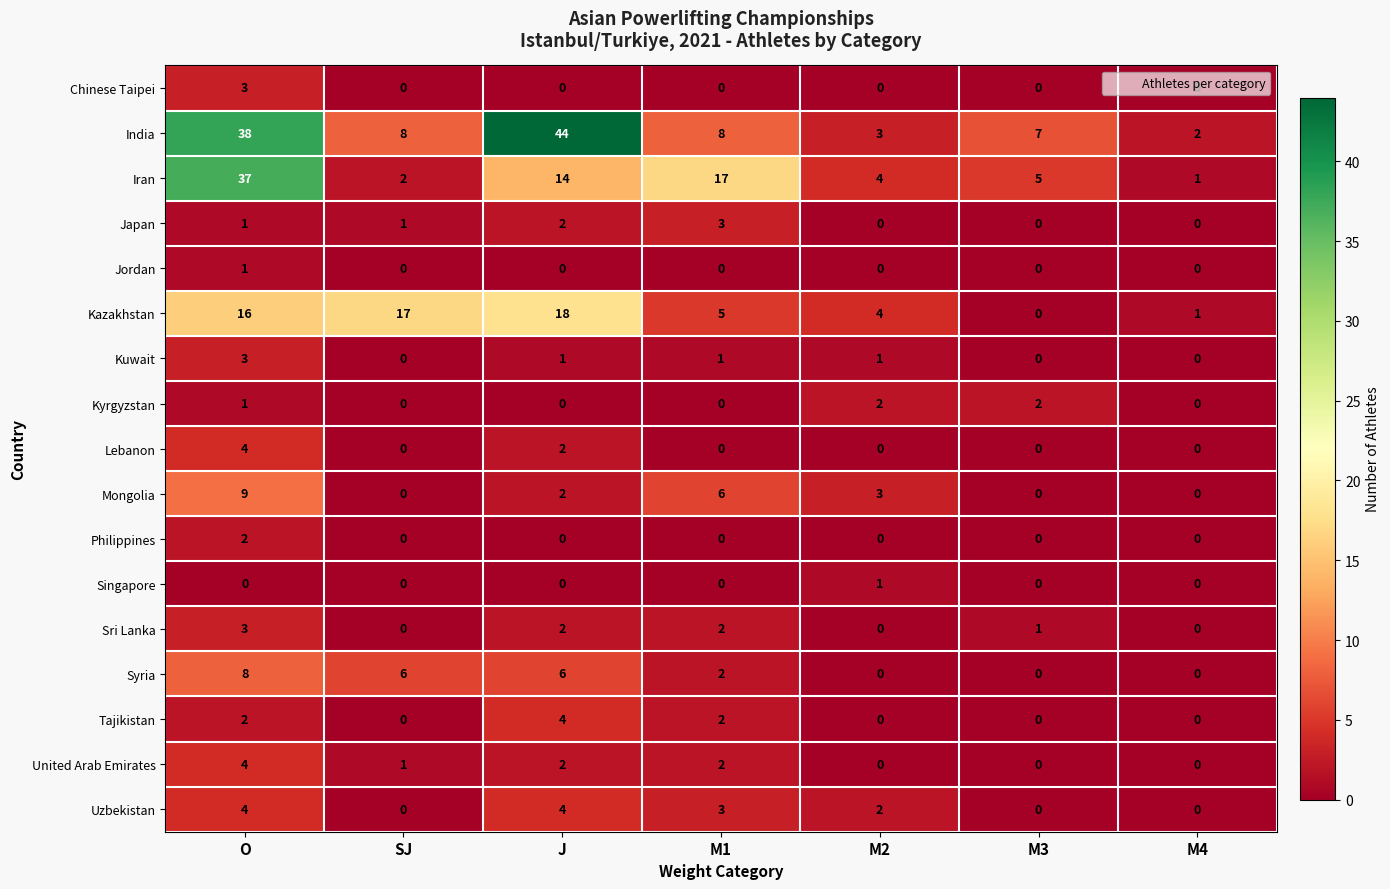

Is it true that Tajikistan equals 0 at M3?

True